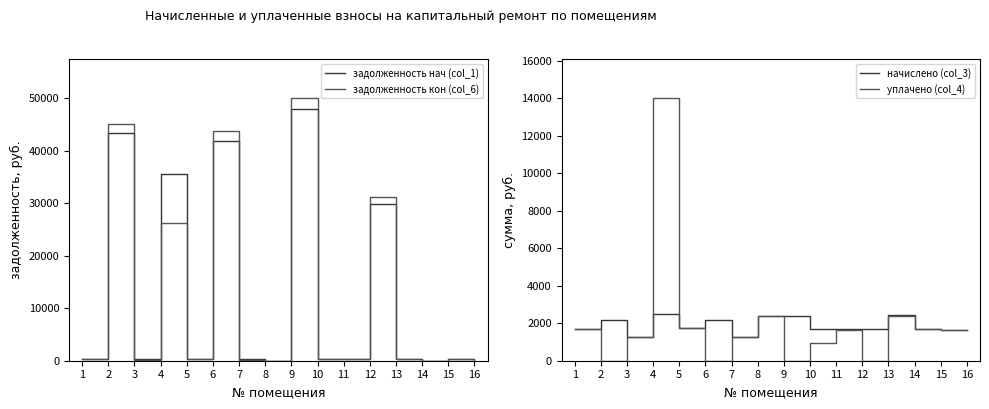

How many values in the задолженность нач (col_1) series are below 408?

8